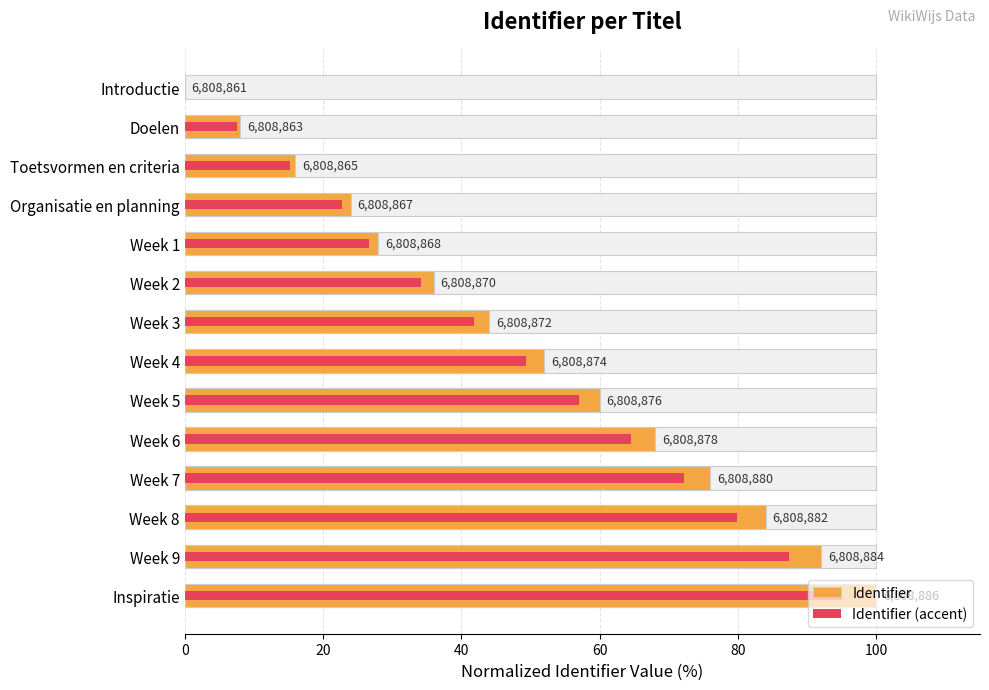

What is the difference between the maximum and minimum values in the Identifier series?

100.0